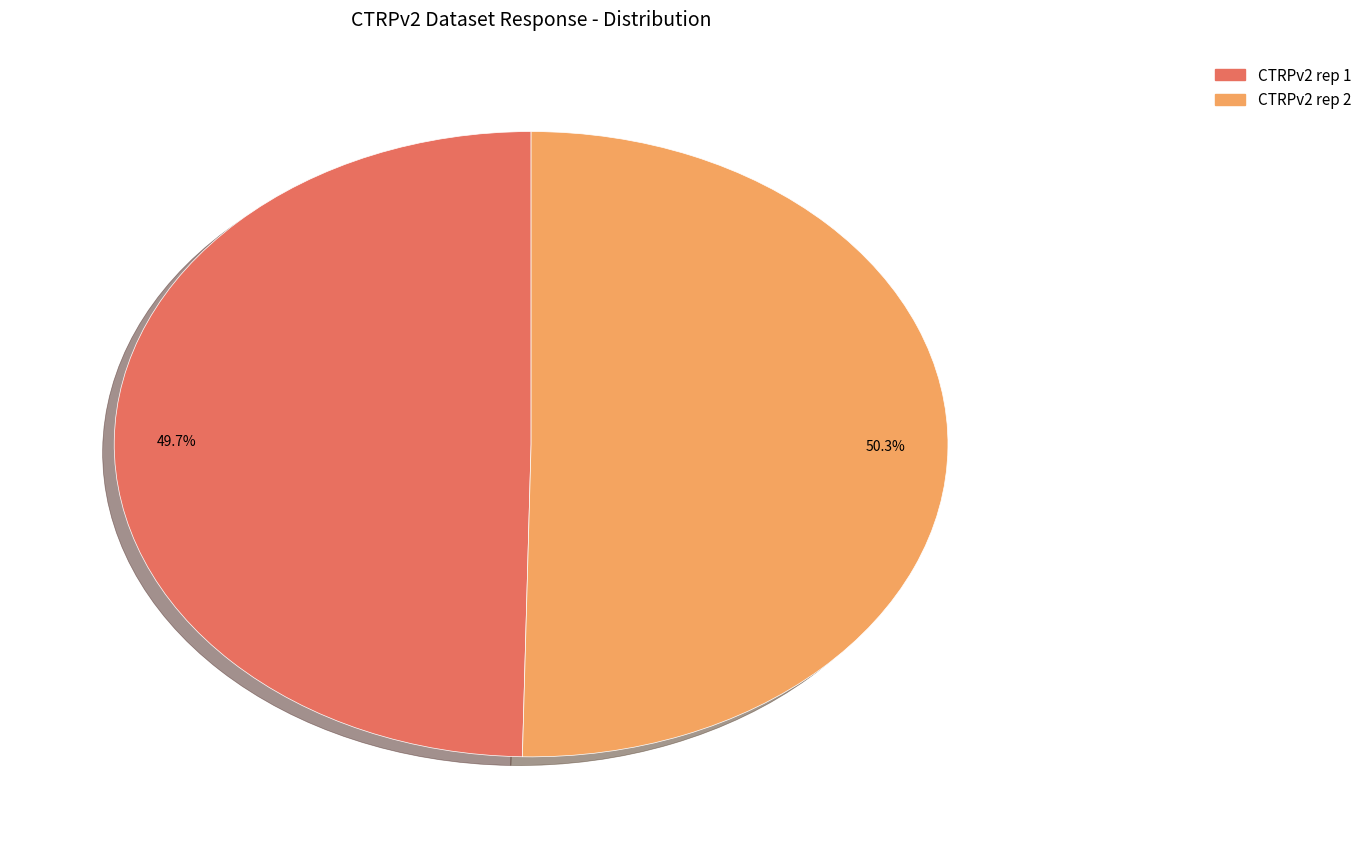

Which slice is the largest?

CTRPv2 rep 2